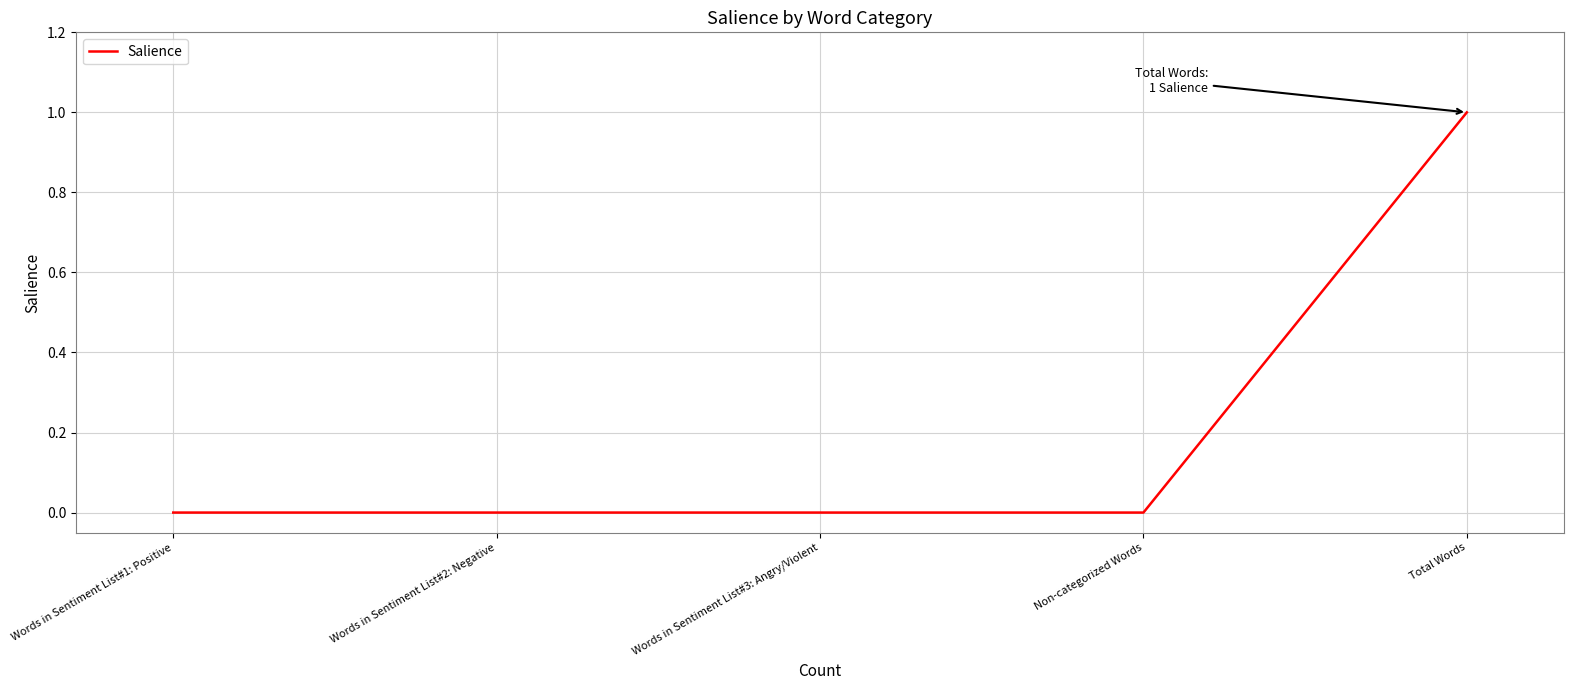

True or false: there are more than 2 points higher than both neighbors.

False